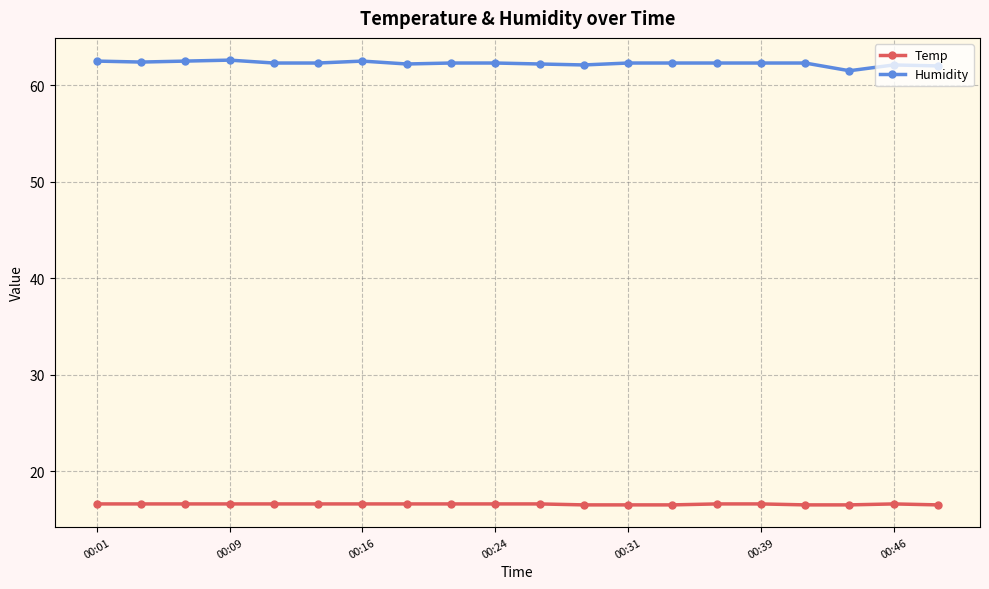

True or false: Temp and Humidity cross at least once.

False